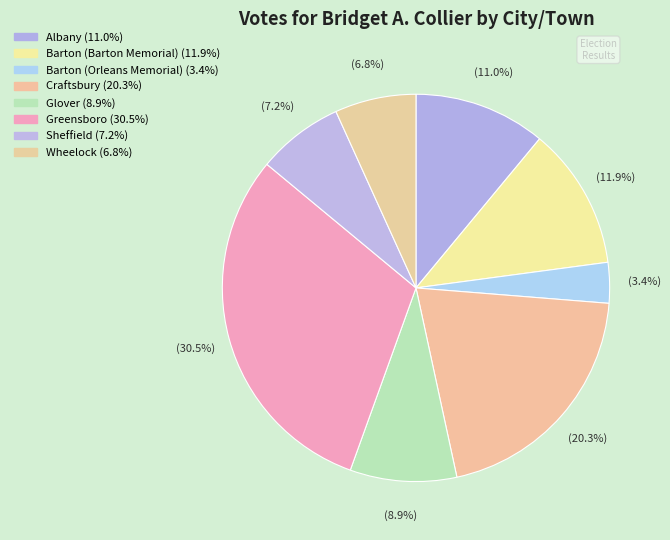

How many slices are in this pie chart?

8